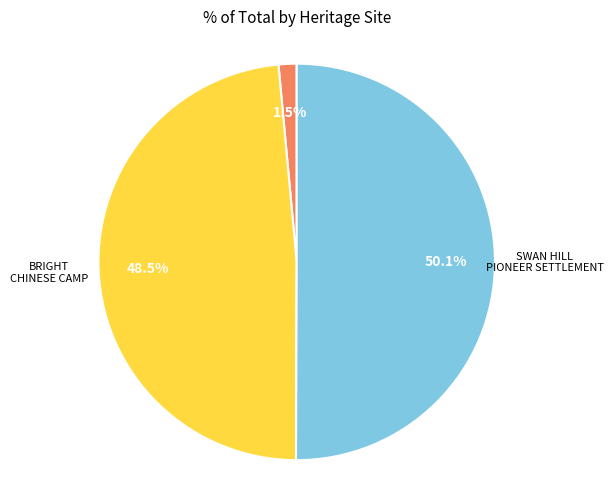

Which category accounts for the majority?

SWAN HILL PIONEER SETTLEMENT